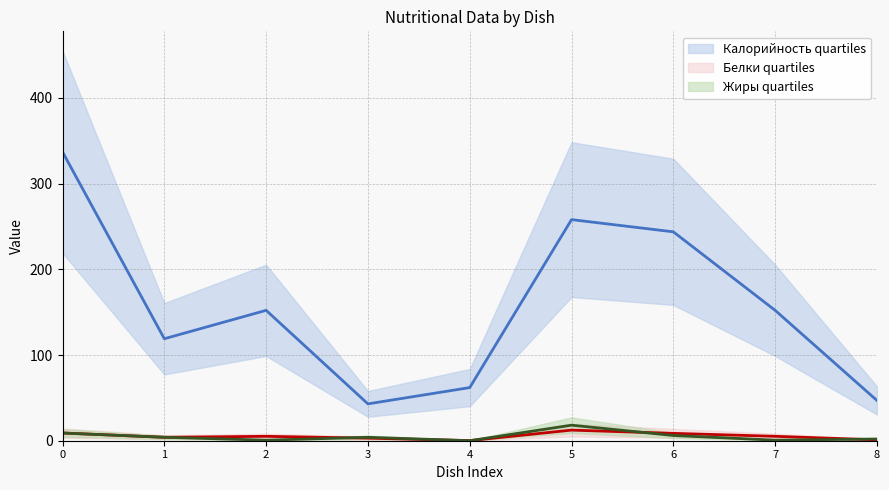

Reading left to right, transcribe all the data shown in this chart.

Калорийность: 337.0	119.0	152.1	43.0	62.0	258.0	243.8	152.1	47.0
Белки: 9.0	4.0	5.1	3.0	0.1	12.4	8.6	5.1	1.0
Жиры: 9.0	4.0	0.7	4.0	0.0	18.1	6.1	0.7	2.0